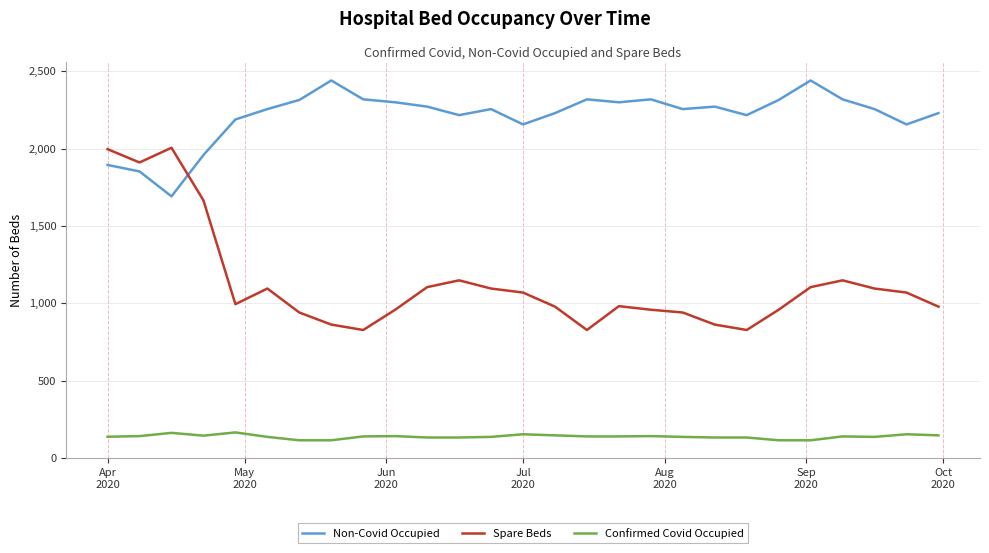

Which series has the widest spread of values?

Spare Beds